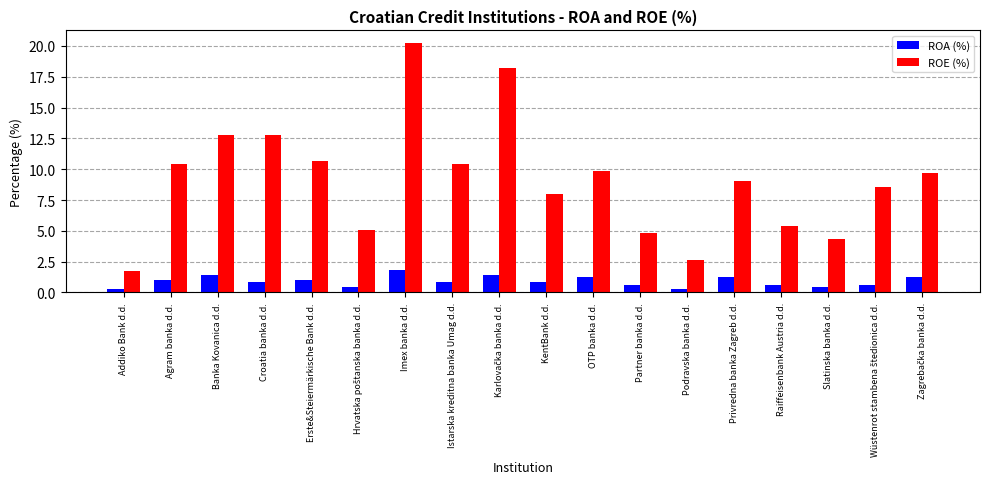

Between Croatia banka d.d. and Erste&Steiermärkische Bank d.d., which series saw the biggest shift?

ROE (%)